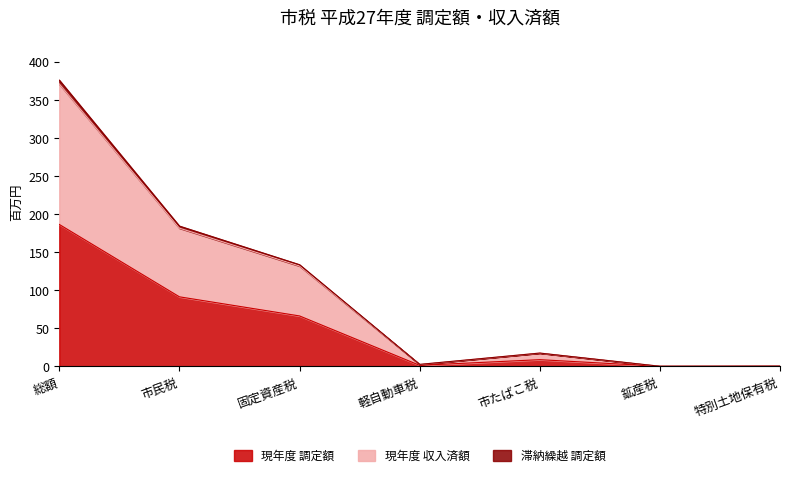

Reading left to right, transcribe all the data shown in this chart.

現年度 調定額: 総額=186.3	市民税=91.2	固定資産税=66.1	軽自動車税=1.2	市たばこ税=8.7	鉱産税=0.0	特別土地保有税=0.1
現年度 収入済額: 総額=370.9	市民税=181.4	固定資産税=131.7	軽自動車税=2.4	市たばこ税=17.3	鉱産税=0.0	特別土地保有税=0.1
滞納繰越 調定額: 総額=375.9	市民税=184.2	固定資産税=133.4	軽自動車税=2.5	市たばこ税=17.3	鉱産税=0.0	特別土地保有税=0.2